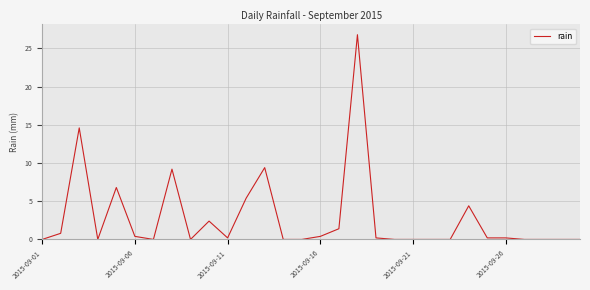

Reading left to right, extract all data points from this chart.

0.0	0.8	14.6	0.0	6.8	0.4	0.0	9.2	0.0	2.4	0.2	5.4	9.4	0.0	0.0	0.4	1.4	26.8	0.2	0.0	0.0	0.0	0.0	4.4	0.2	0.2	0.0	0.0	0.0	0.0